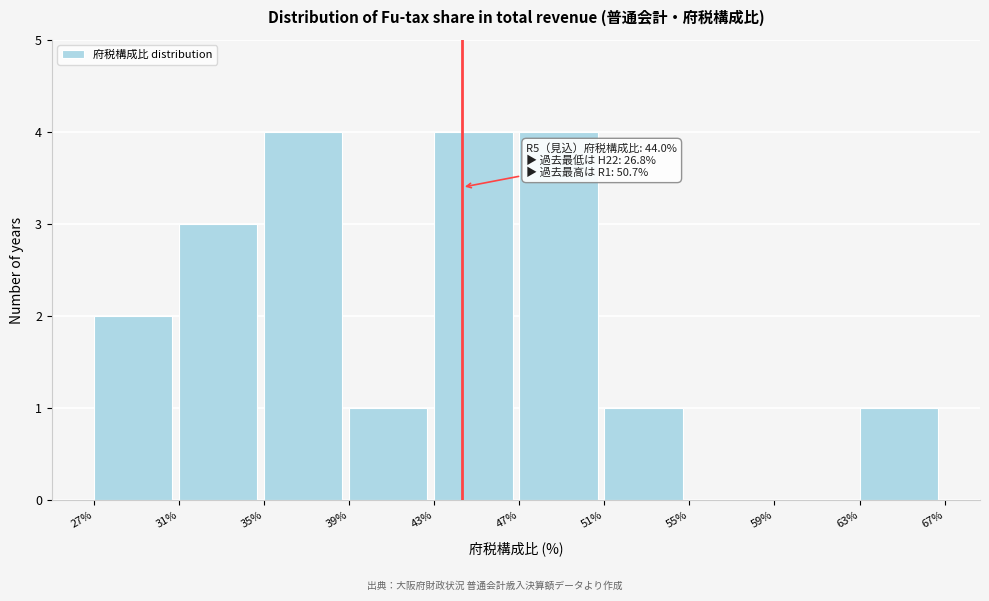

Reading right to left, extract all data points from this chart.

63%=1	59%=0	55%=0	51%=1	47%=4	43%=4	39%=1	35%=4	31%=3	27%=2